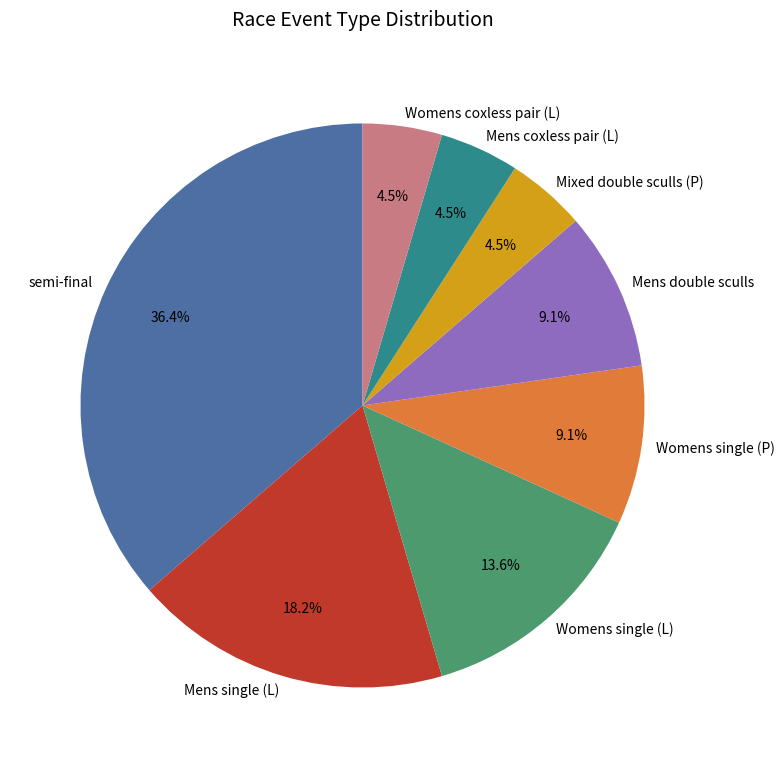

How much of the chart is everything except semi-final?

63.6%